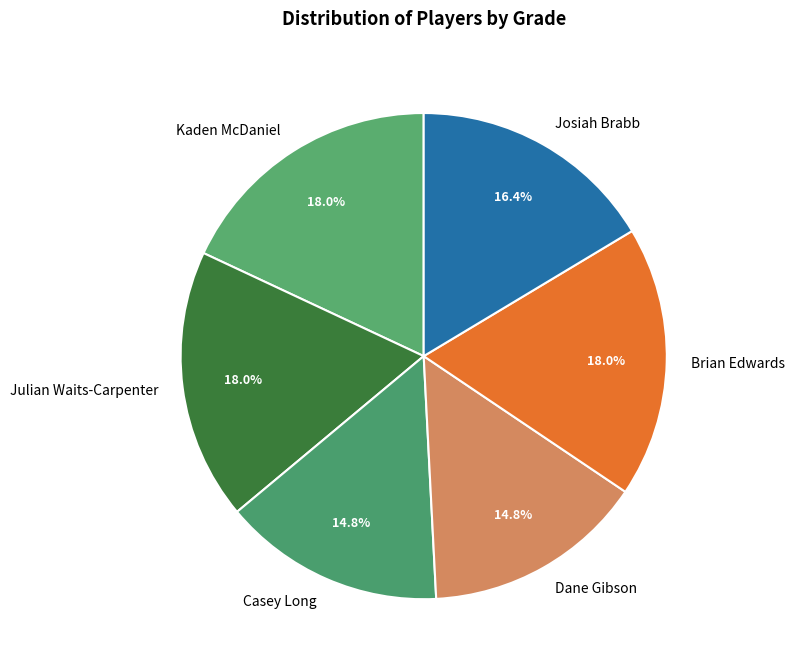

What portion of the pie excludes Josiah Brabb?

83.6%